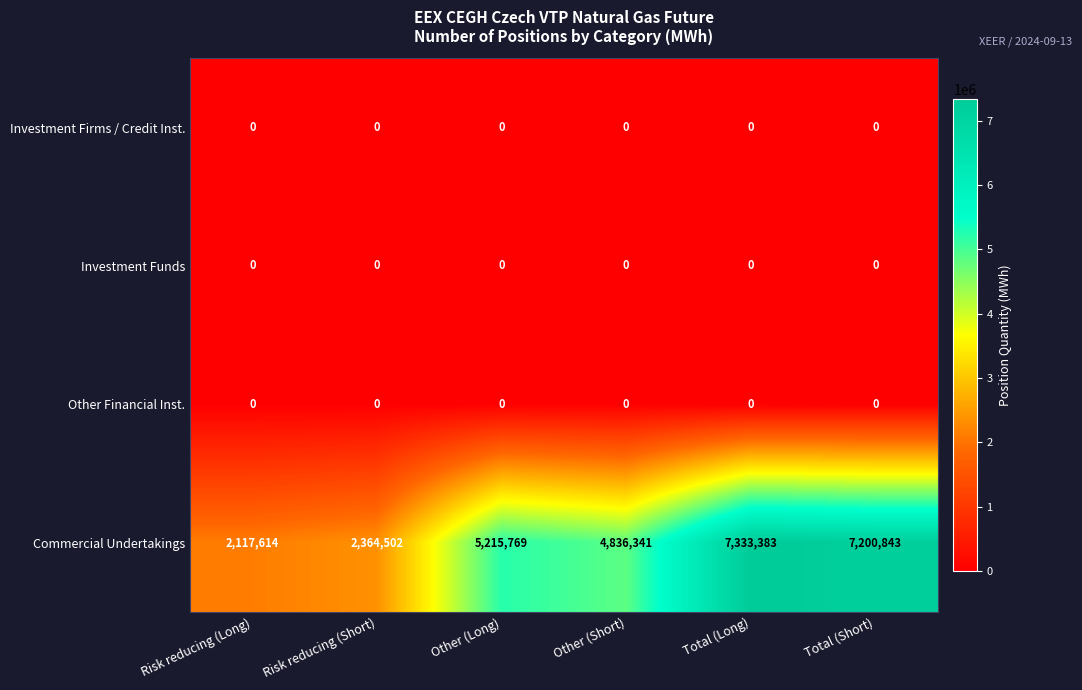

Reading left to right, what are all the values shown in this chart?

Investment Firms / Credit Inst.: 0	0	0	0	0	0
Investment Funds: 0	0	0	0	0	0
Other Financial Inst.: 0	0	0	0	0	0
Commercial Undertakings: 2117614	2364502	5215769	4836341	7333383	7200843